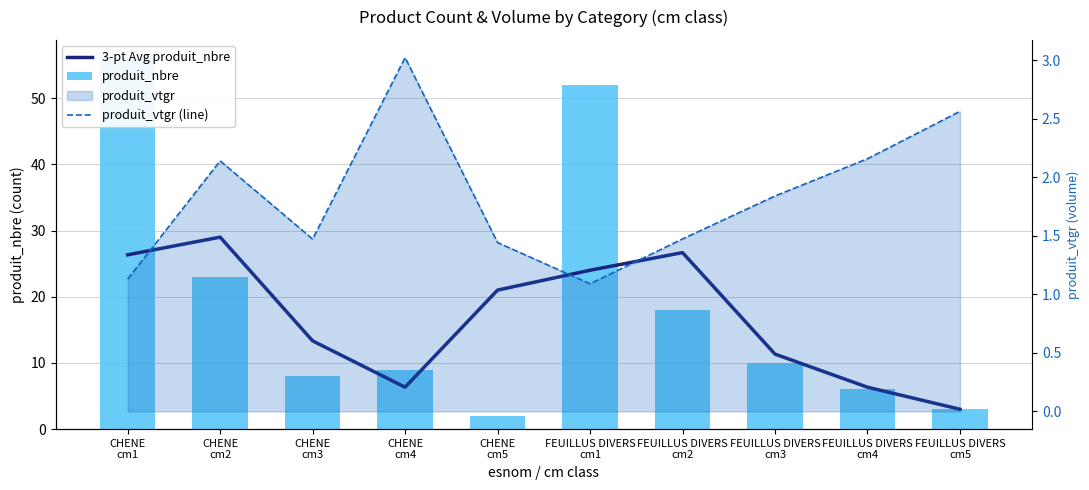

What is the label of the 4th bar from the right?

FEUILLUS DIVERS
cm2